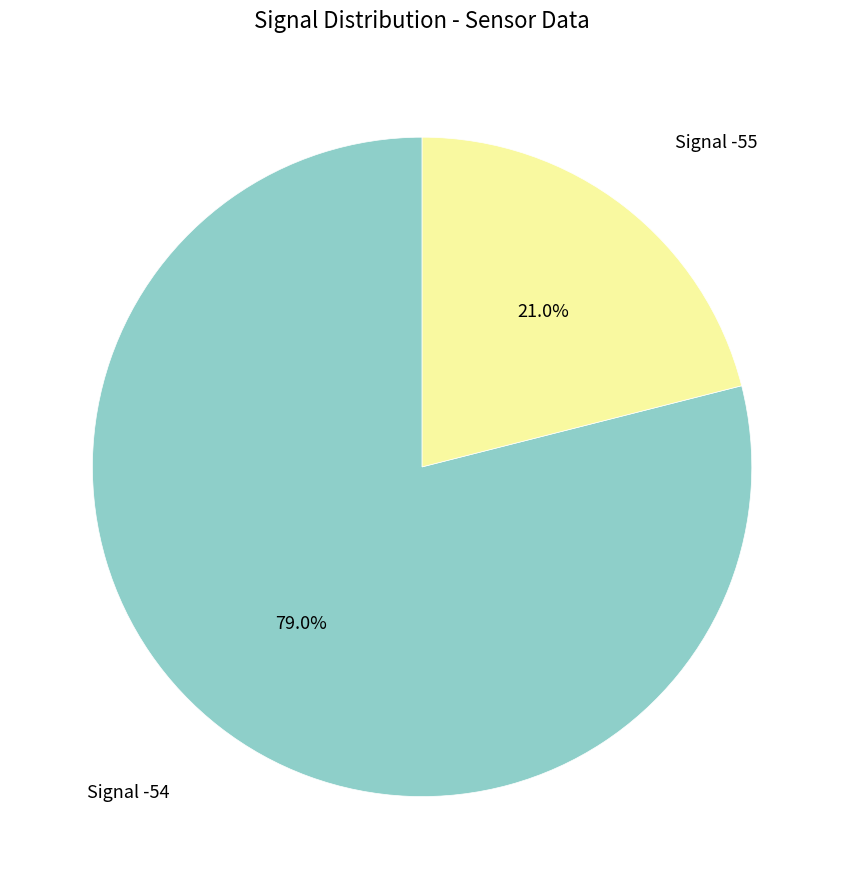

Combined, do Signal -55 and Signal -54 account for over 50%?

Yes